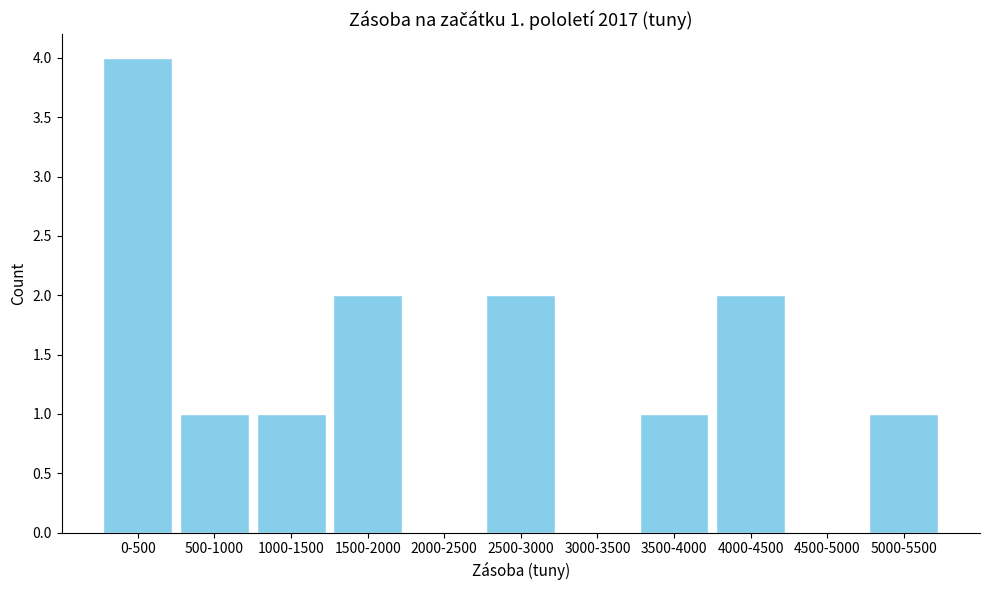

Reading left to right, list all the values displayed in this chart.

0-500=4	500-1000=1	1000-1500=1	1500-2000=2	2000-2500=0	2500-3000=2	3000-3500=0	3500-4000=1	4000-4500=2	4500-5000=0	5000-5500=1